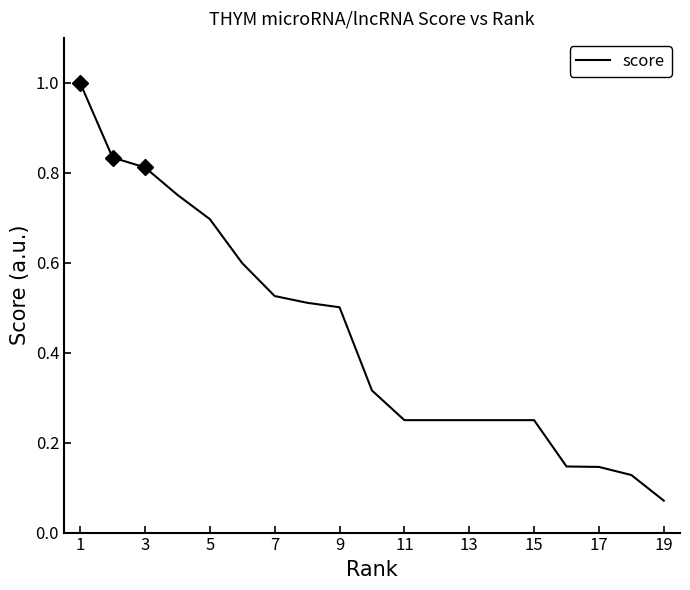

What is the sum of all values?

8.3